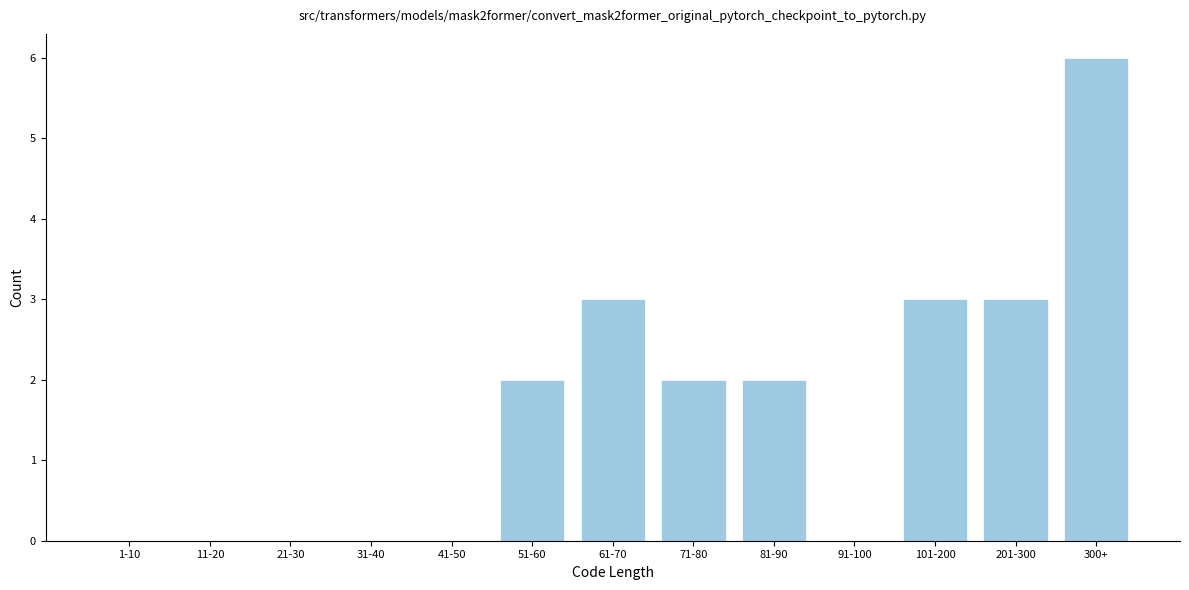

Reading left to right, what are all the values shown in this chart?

1-10=0	11-20=0	21-30=0	31-40=0	41-50=0	51-60=2	61-70=3	71-80=2	81-90=2	91-100=0	101-200=3	201-300=3	300+=6